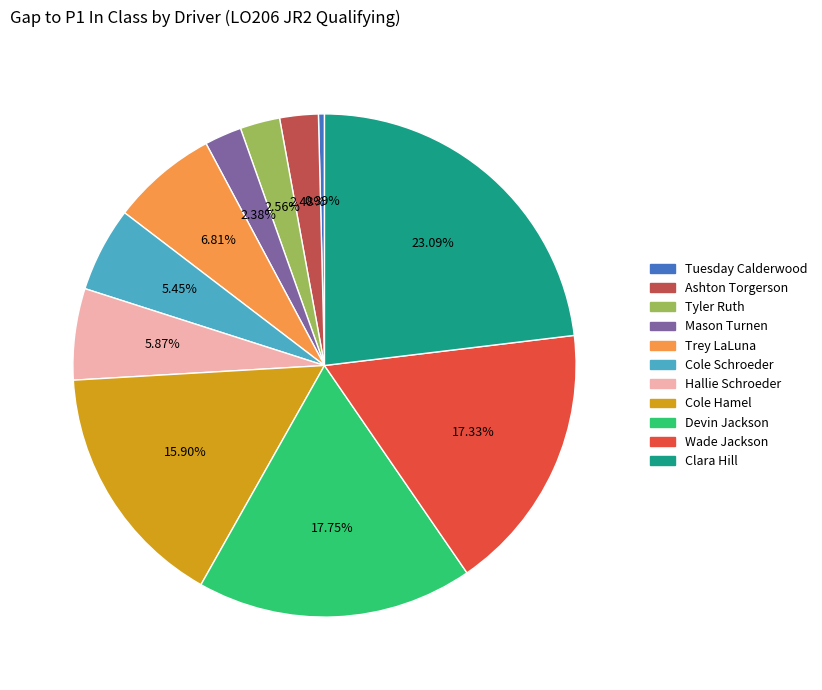

Is Hallie Schroeder the majority of the pie?

No